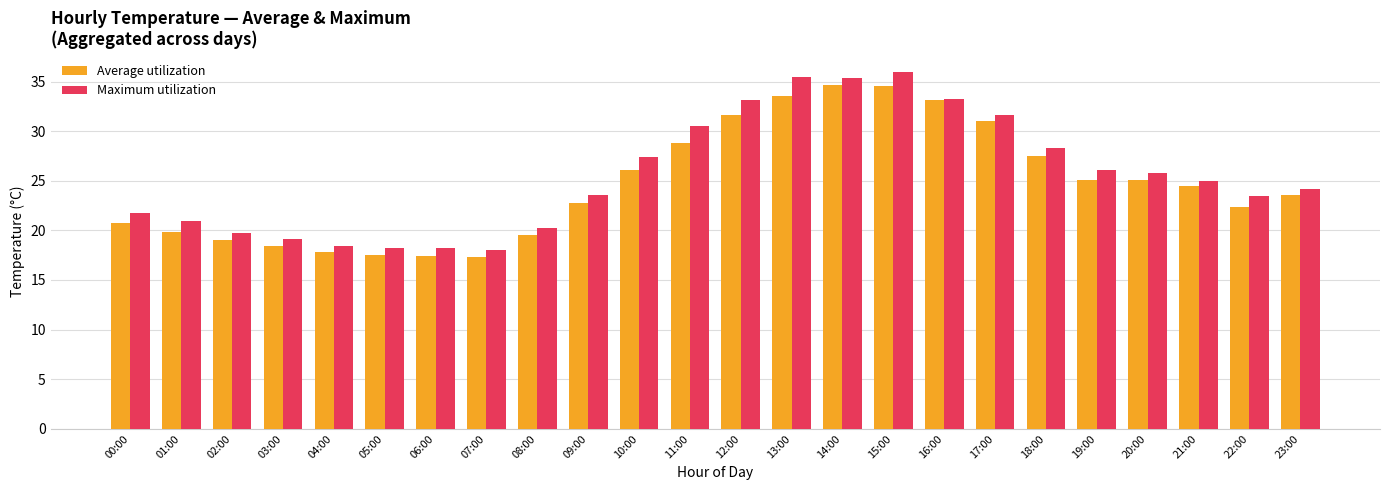

How many series are shown in this chart?

2